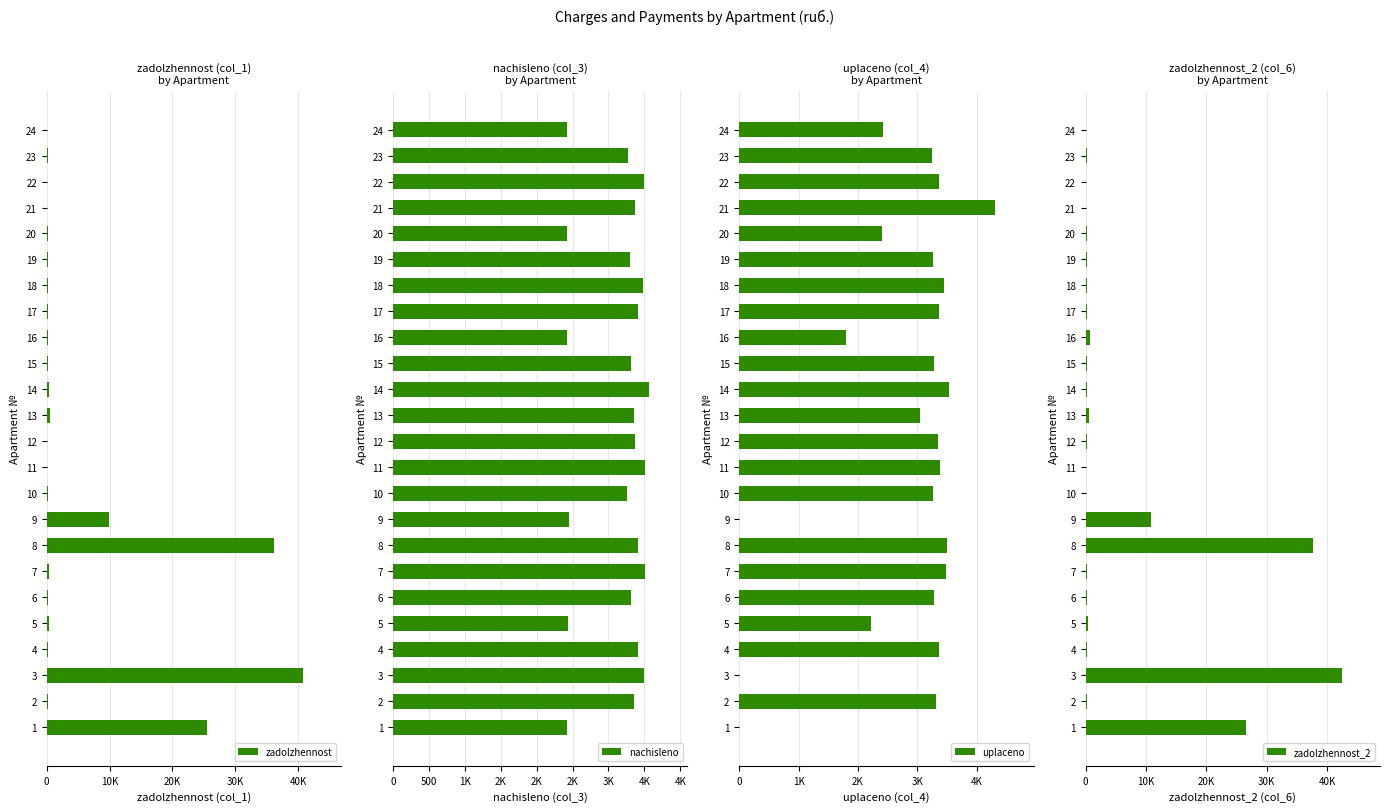

Rank the series at 19 from highest to lowest value.

nachisleno, uplaceno, zadolzhennost, zadolzhennost_2